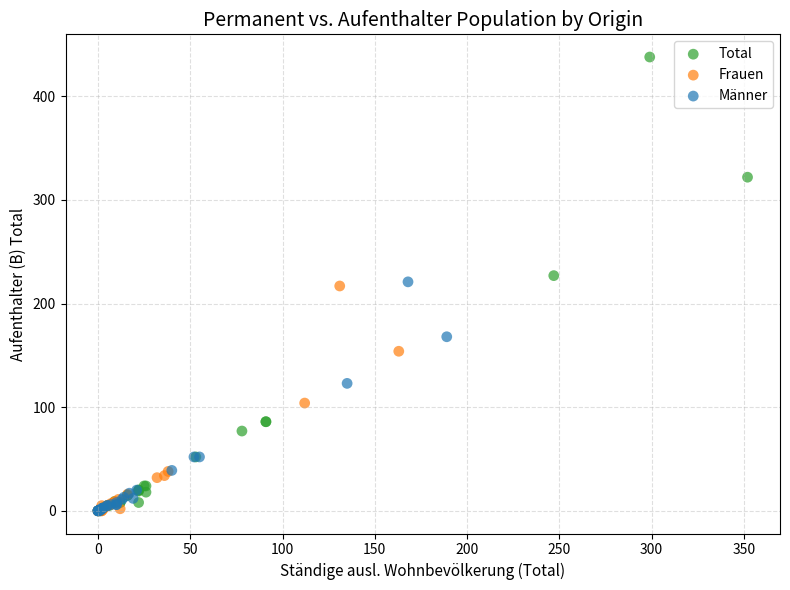

What are all the series names shown in the legend?

Total, Frauen, Männer